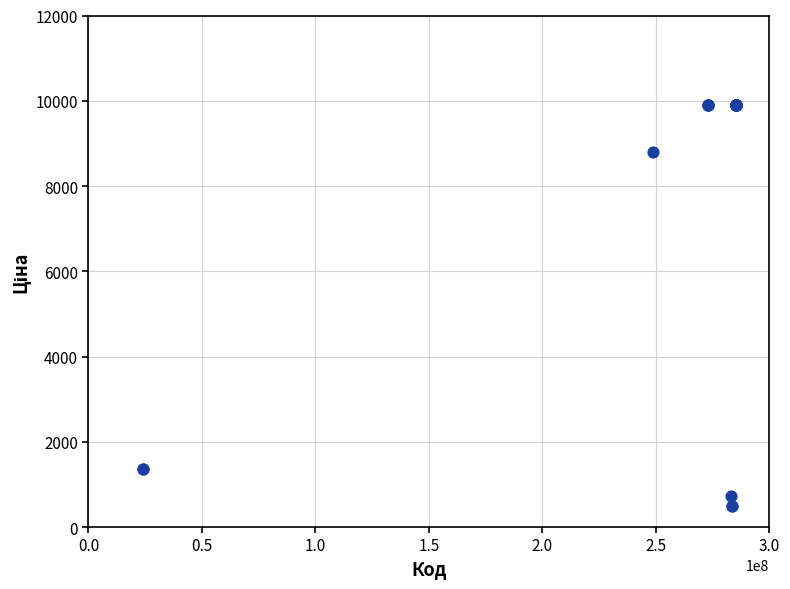

What Y value in the scatter plot is closest to 5195?

8797.6